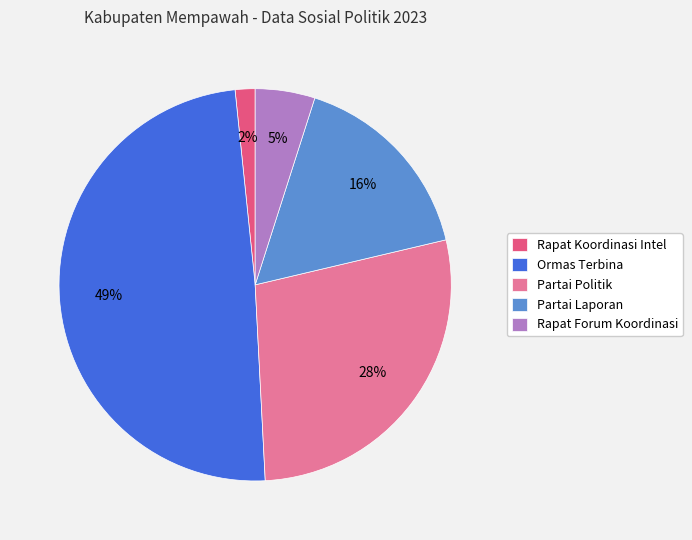

Does Ormas Terbina account for over 50% of the chart?

No